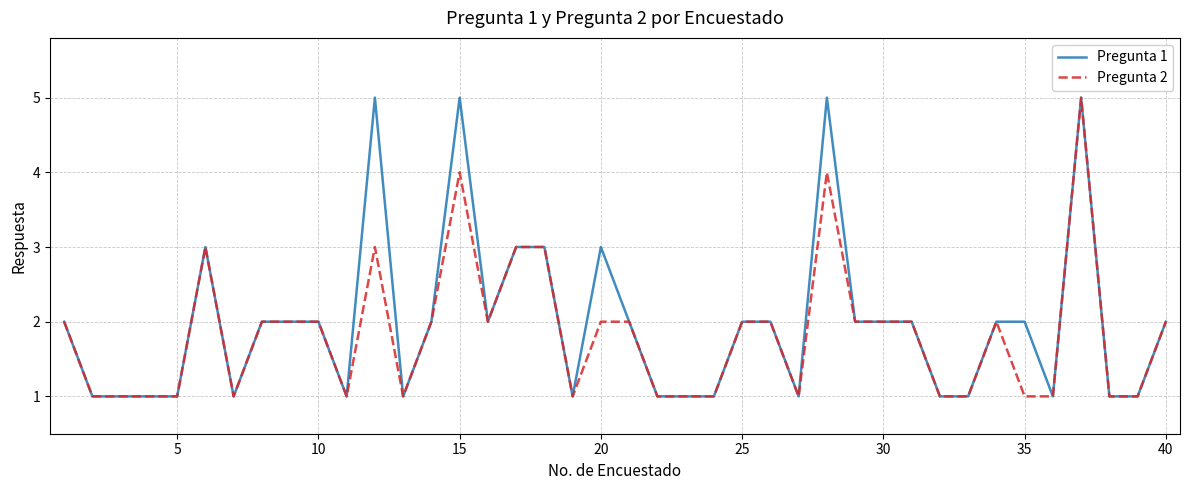

What is the maximum value shown in the chart?

5